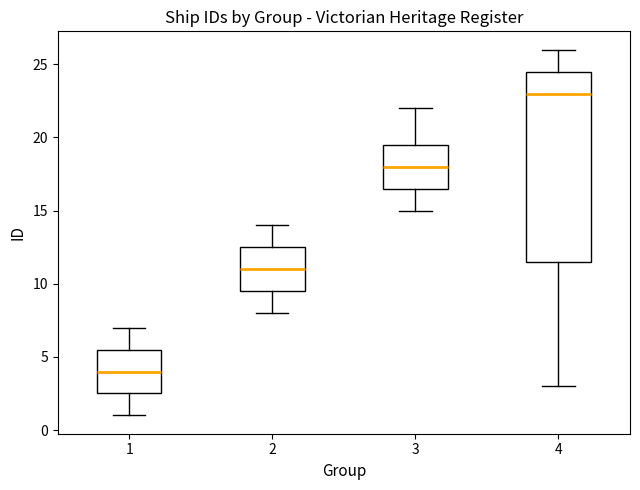

Reading left to right, transcribe this box plot: for each box, give where its median line is, the range the box spans, and where its two whiskers end, as read against the y-axis. The values are not printed on the chart, so give them approximately, as read against the axis.

1: median 4.0, box 2.5 to 5.5, whiskers 1.0 to 7.0
2: median 11.0, box 9.5 to 12.5, whiskers 8.0 to 14.0
3: median 18.0, box 16.5 to 19.5, whiskers 15.0 to 22.0
4: median 23.0, box 11.5 to 24.5, whiskers 3.0 to 26.0